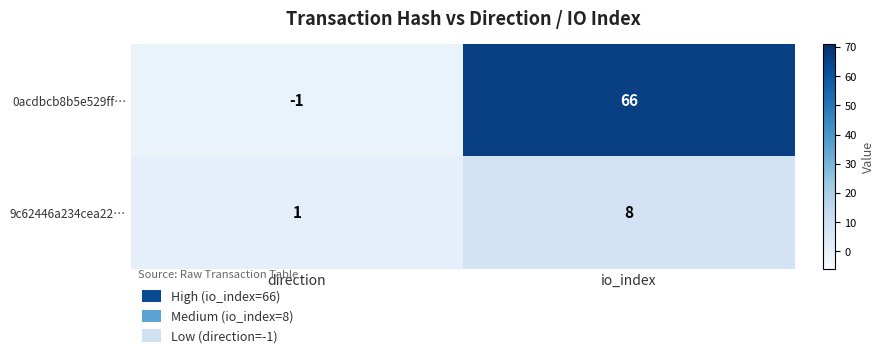

Reading left to right, extract all data points from this chart.

0acdbcb8b5e529ff…: -1	66
9c62446a234cea22…: 1	8